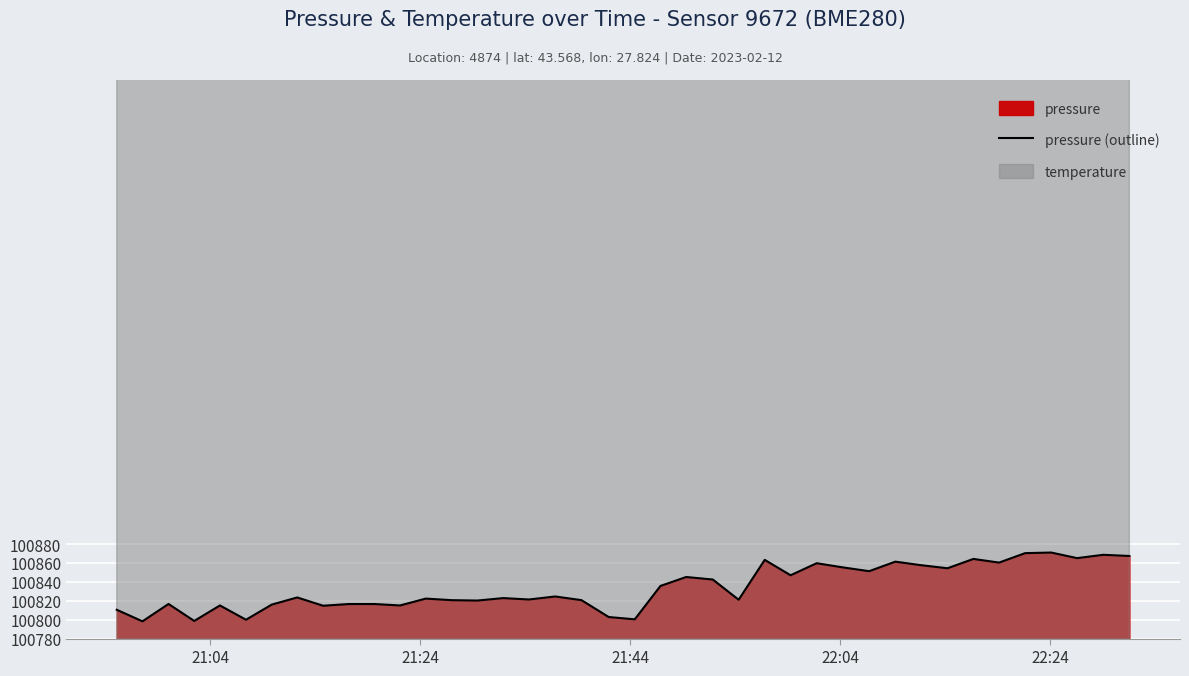

What is the value of the 28th point from the left?

100859.8